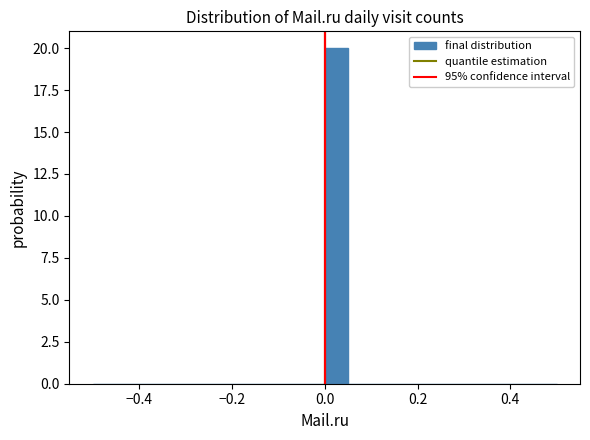

Around what value on the x-axis is the tallest bar? Give the approximate position of its centre, as read against the axis.

0.02